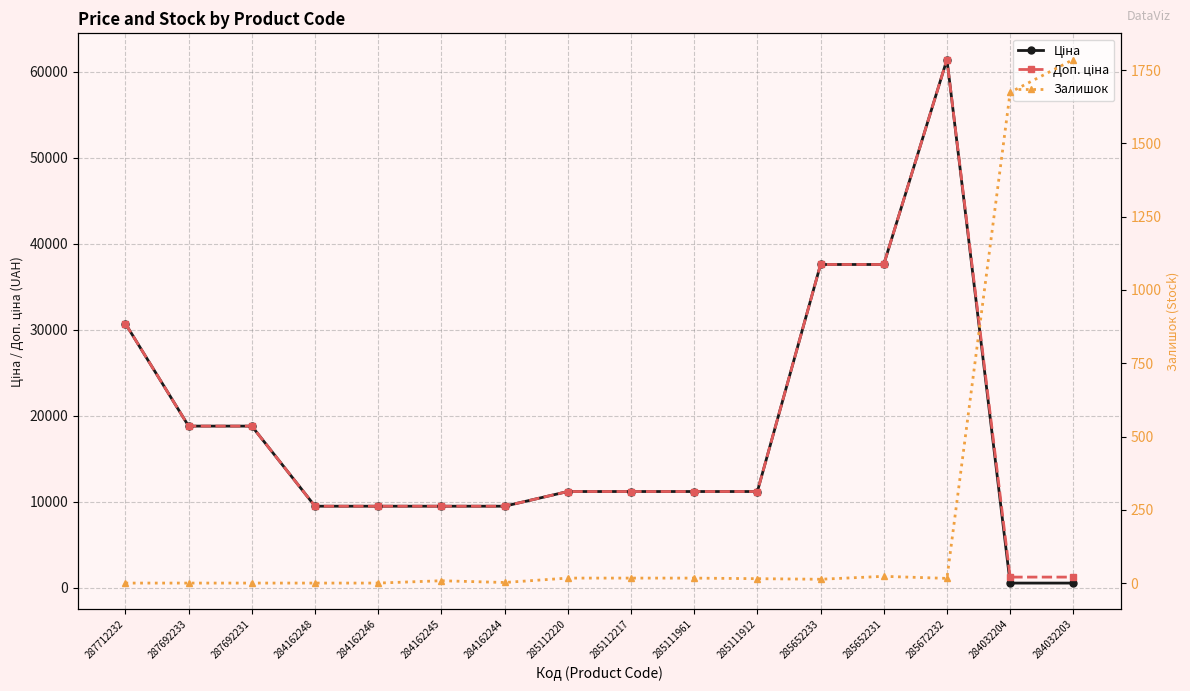

Which series changed the most between 287712232 and 284162246?

Ціна